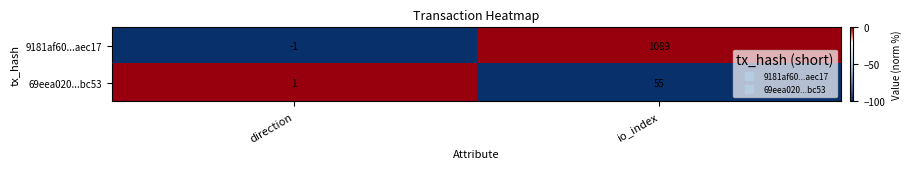

Which category has the lowest value in the 69eea020...bc53 series?

direction